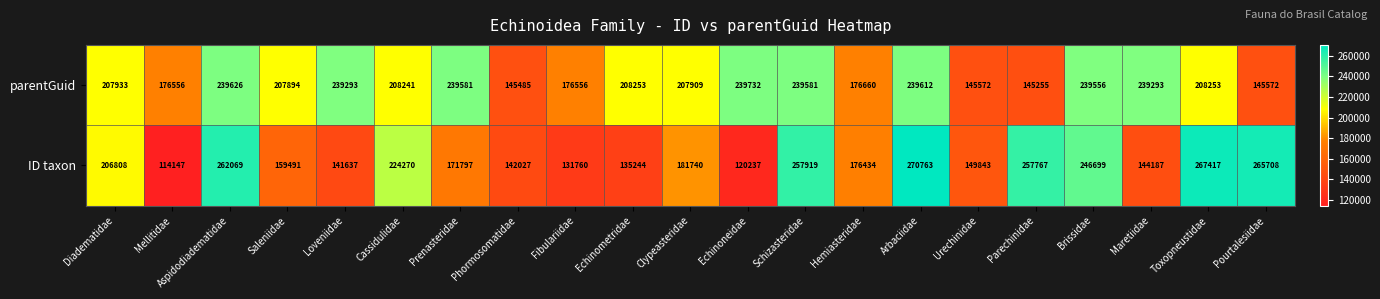

True or false: ID taxon has a value of 141637 at Loveniidae.

True